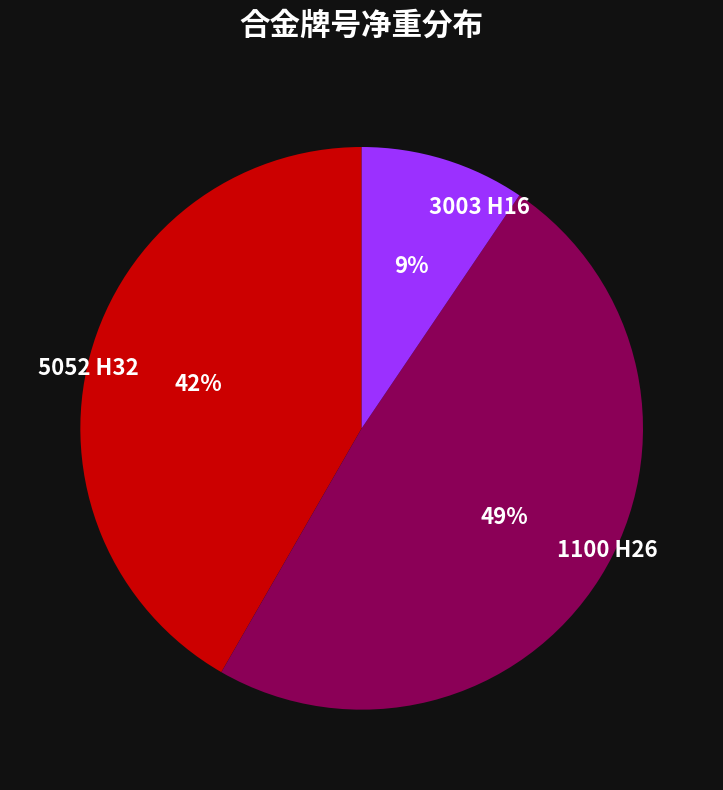

Between 3003 H16 and 5052 H32, which is larger?

5052 H32